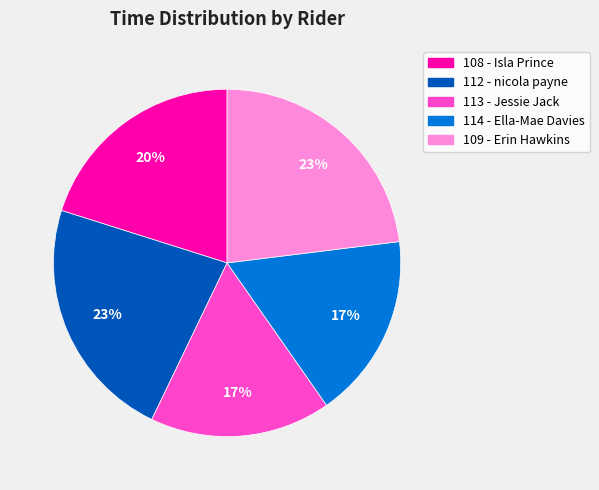

Does 112 - nicola payne represent more than half of the total?

No